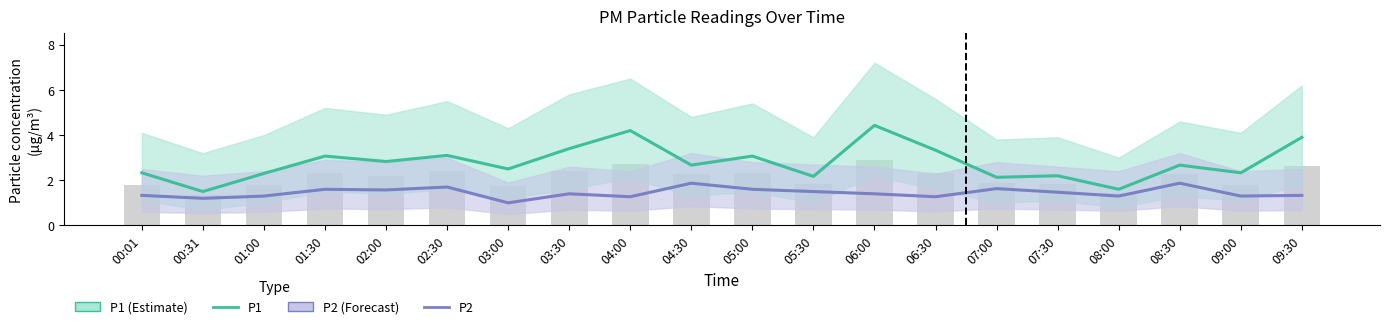

What is the label of the 8th bar from the left?

03:30